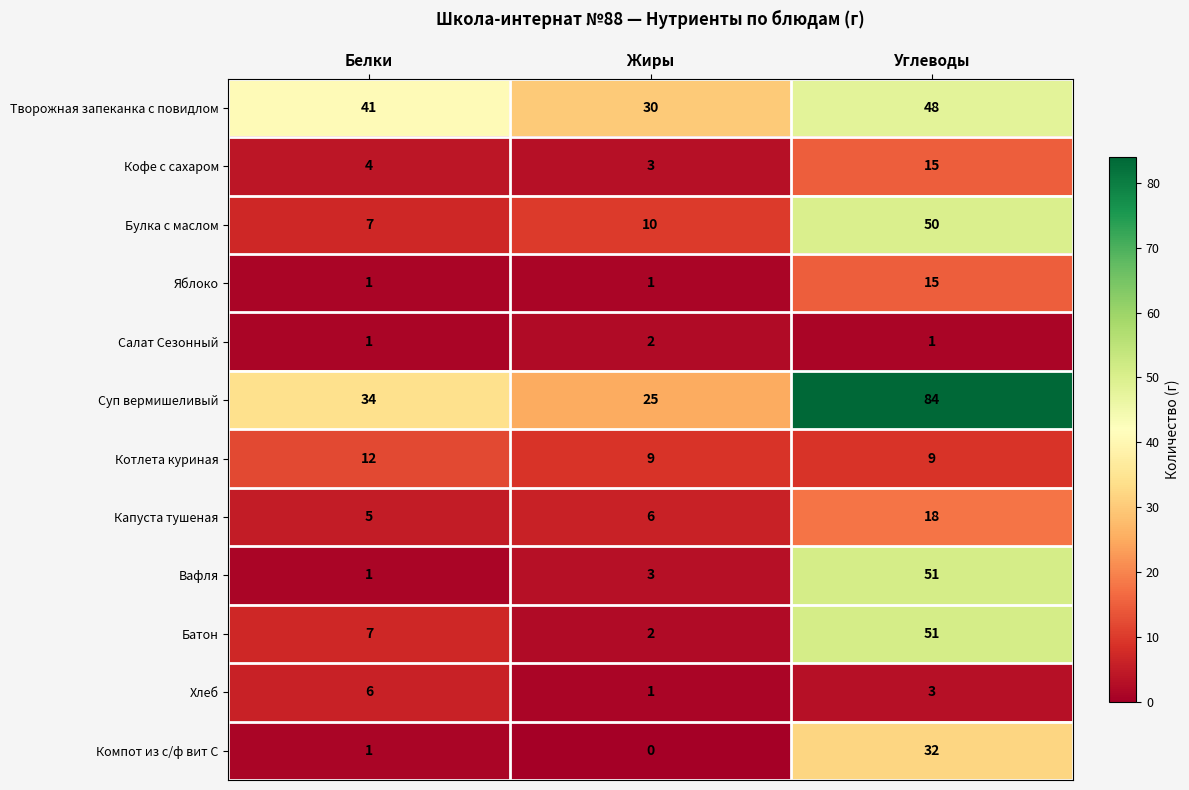

Count the number of categories in the chart.

3